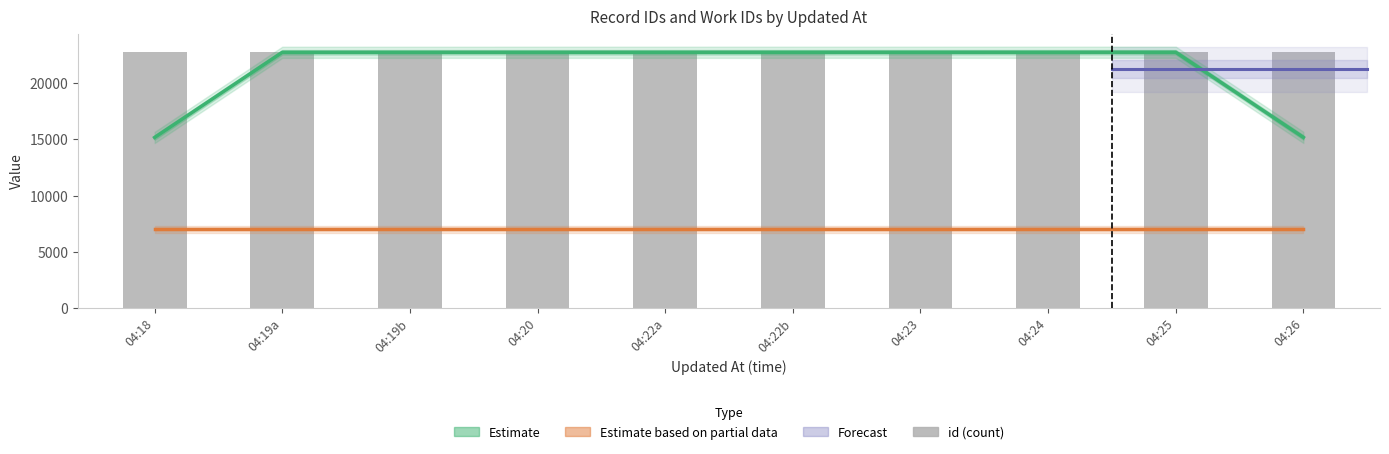

At which category is the sum across all series the highest?

04:25